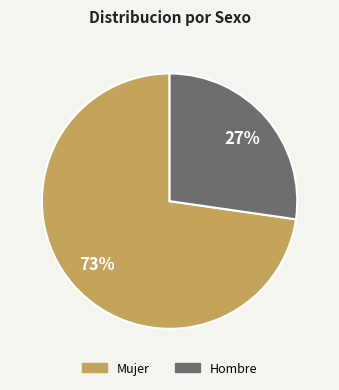

Rank the categories by value from highest to lowest.

Mujer, Hombre